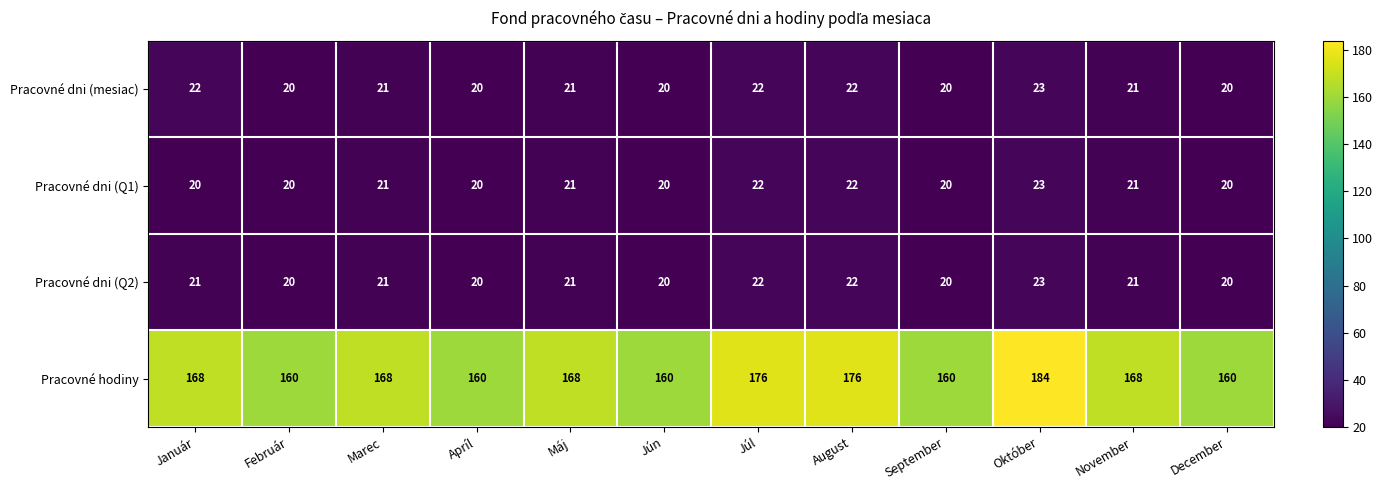

Count the number of categories in the chart.

12